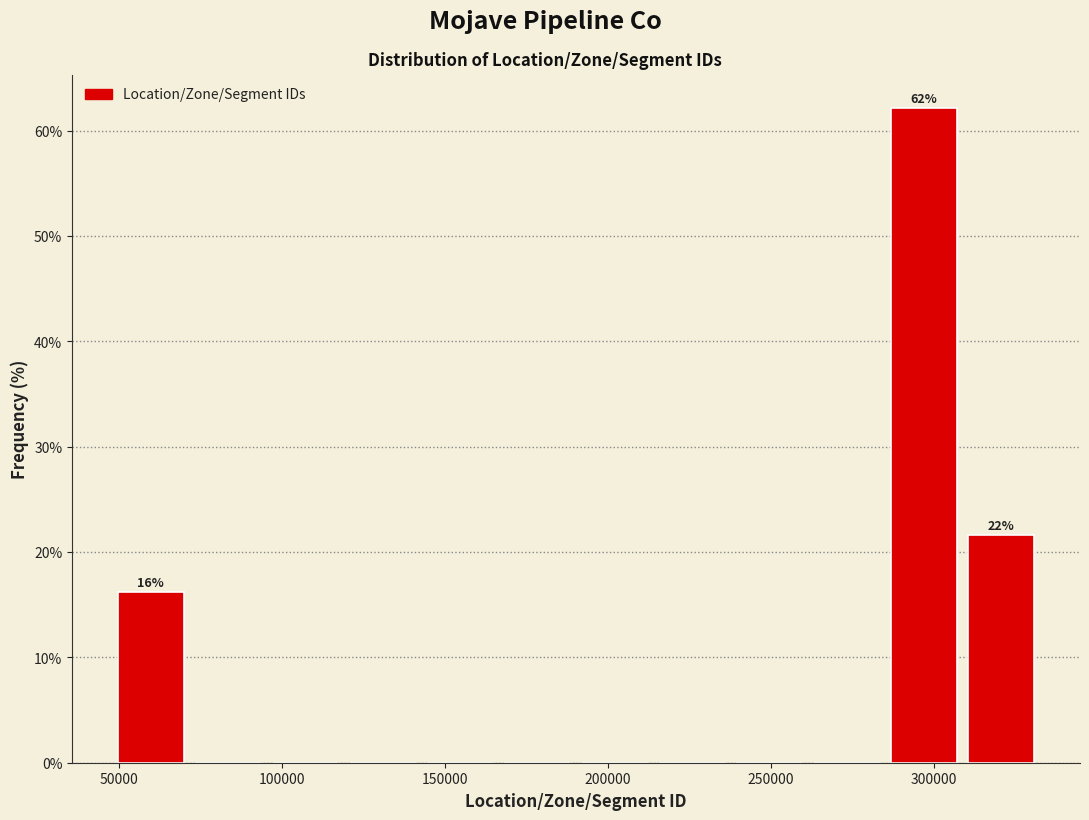

Over which range of the x-axis is the bar tallest?

285000 to 310000